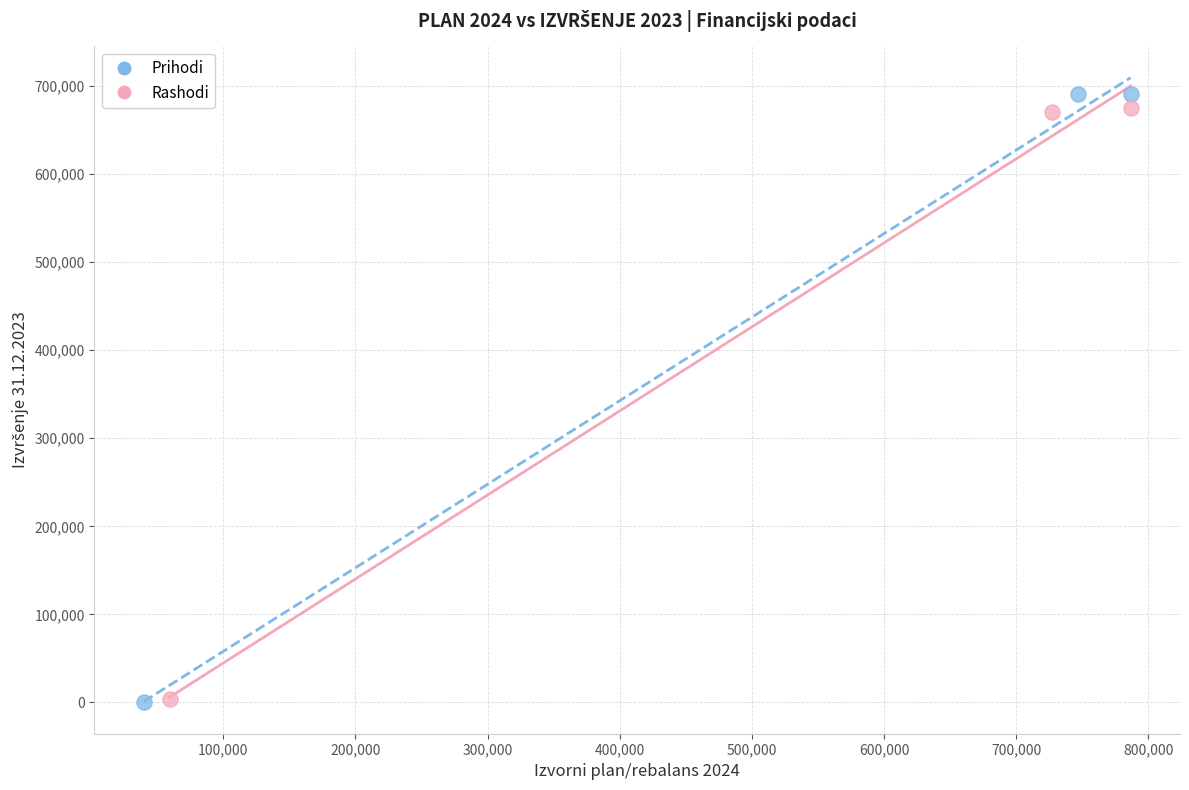

Which series has the widest spread of Y values?

Prihodi